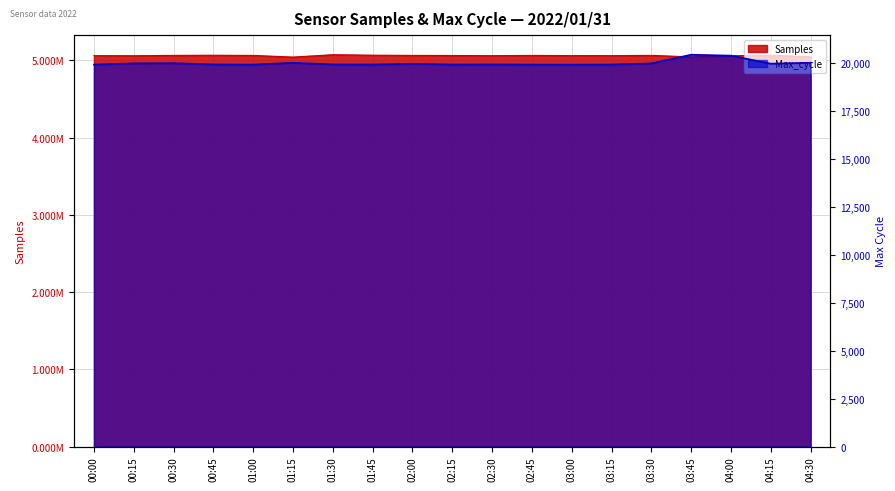

What are all the series names shown in the legend?

Samples, Max_cycle